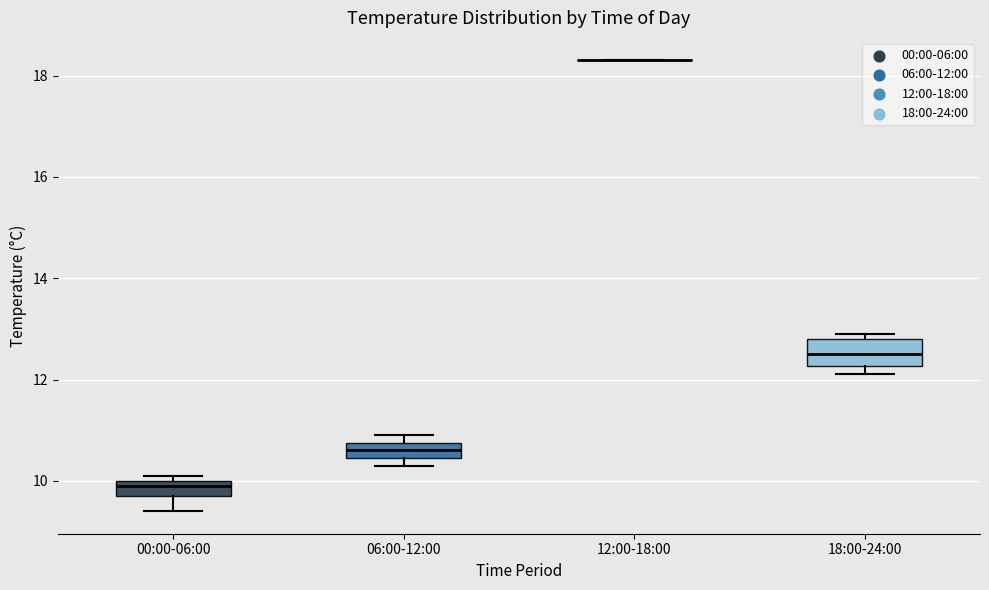

Comparing the boxes themselves (not the whiskers), which one is the tallest?

18:00-24:00